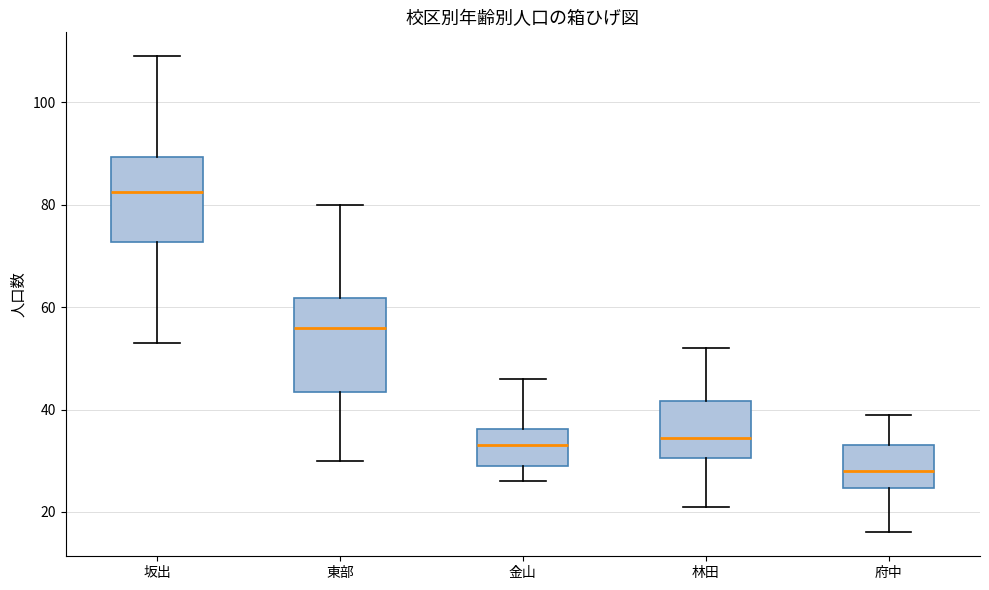

Reading left to right, read every box against the y-axis: the position of its median line, the range the box covers, and the ends of its whiskers. The values are not printed on the chart, so give them approximately, as read against the axis.

坂出: median 82, box 72 to 90, whiskers 54 to 110
東部: median 56, box 44 to 62, whiskers 30 to 80
金山: median 34, box 30 to 36, whiskers 26 to 46
林田: median 34, box 30 to 42, whiskers 22 to 52
府中: median 28, box 24 to 34, whiskers 16 to 40